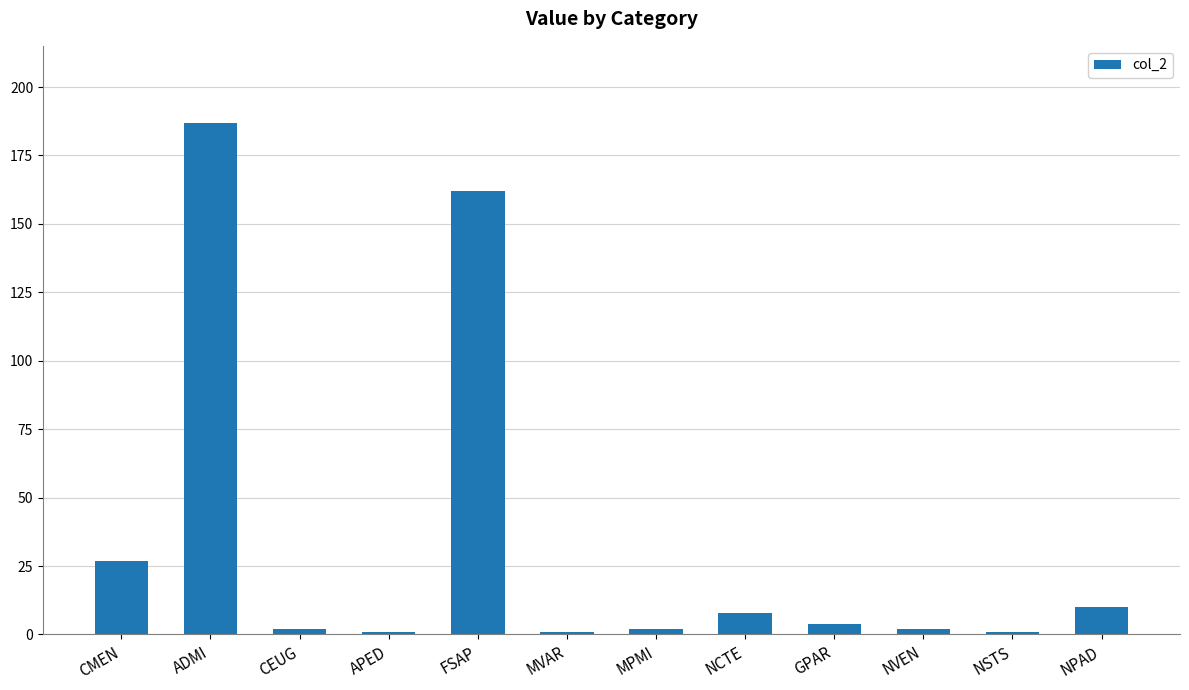

Count the number of categories in the chart.

12